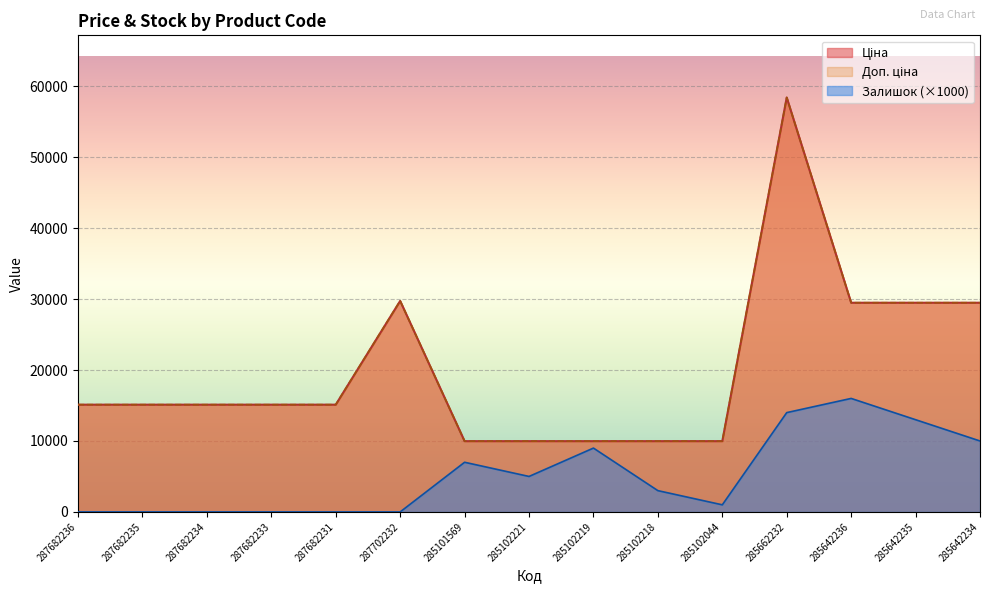

How many interior local valleys does the Залишок series have?

2